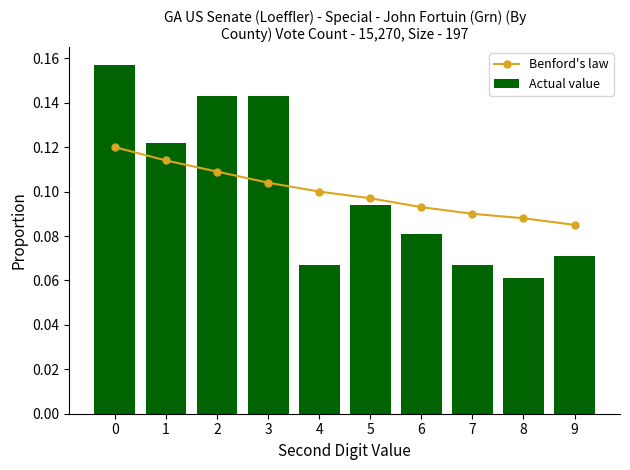

Is the value of Benford's law at 6 greater than the value of Actual value at 7?

Yes